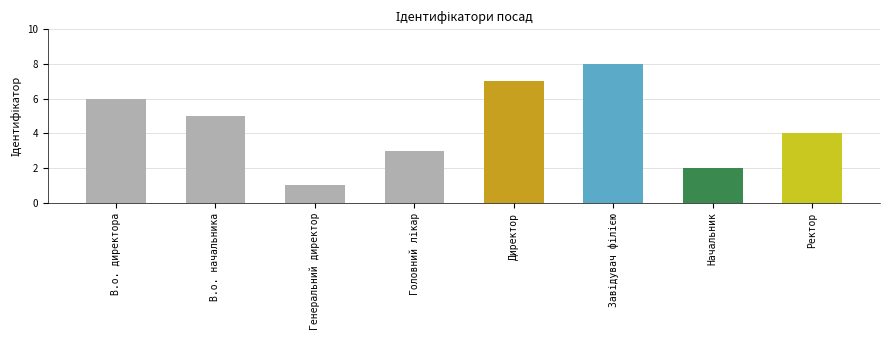

Reading left to right, transcribe all the data shown in this chart.

6	5	1	3	7	8	2	4